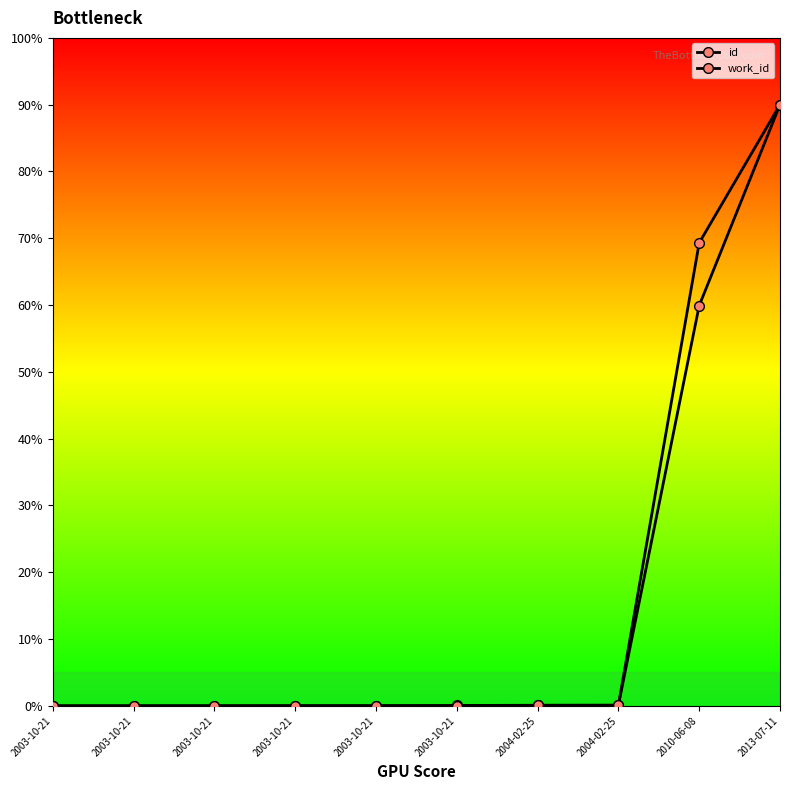

Is this an area chart (filled region under the line)?

No